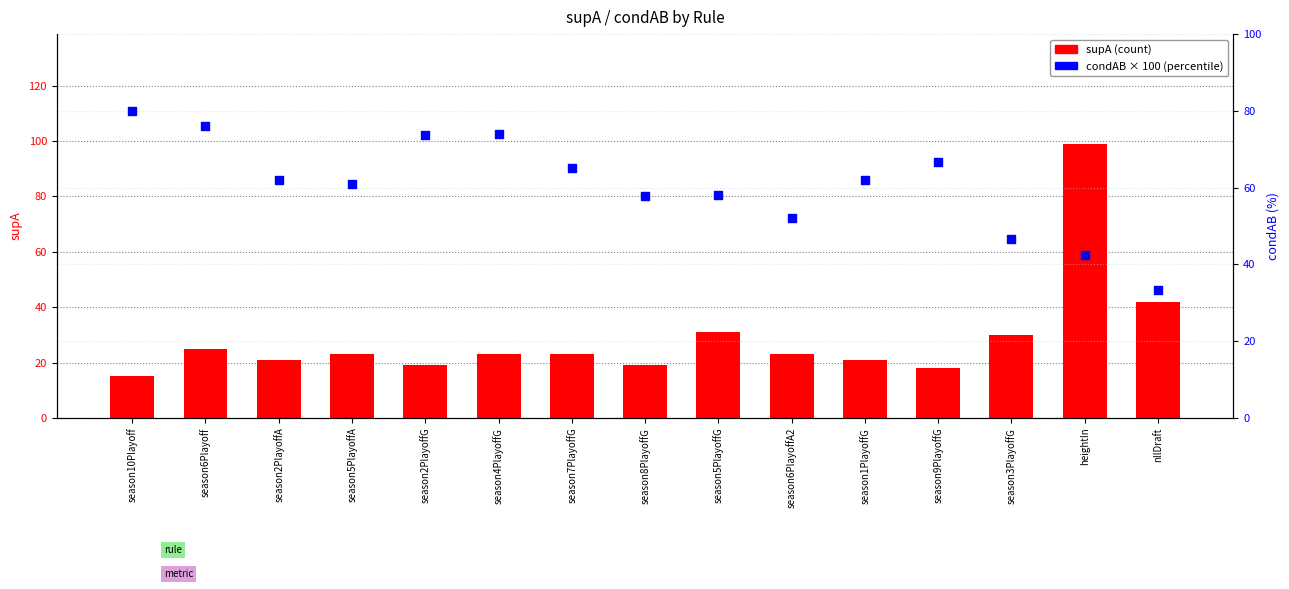

Which series has the largest total across all categories?

condAB (×100)